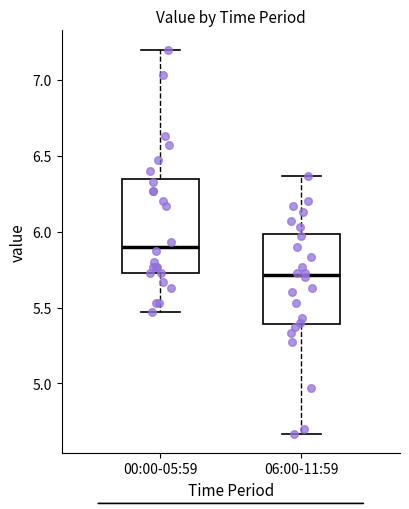

Reading left to right, read every box against the y-axis: the position of its median line, the range the box covers, and the ends of its whiskers. The values are not printed on the chart, so give them approximately, as read against the axis.

00:00-05:59: median 5.90, box 5.75 to 6.35, whiskers 5.45 to 7.20
06:00-11:59: median 5.70, box 5.40 to 6.00, whiskers 4.65 to 6.35